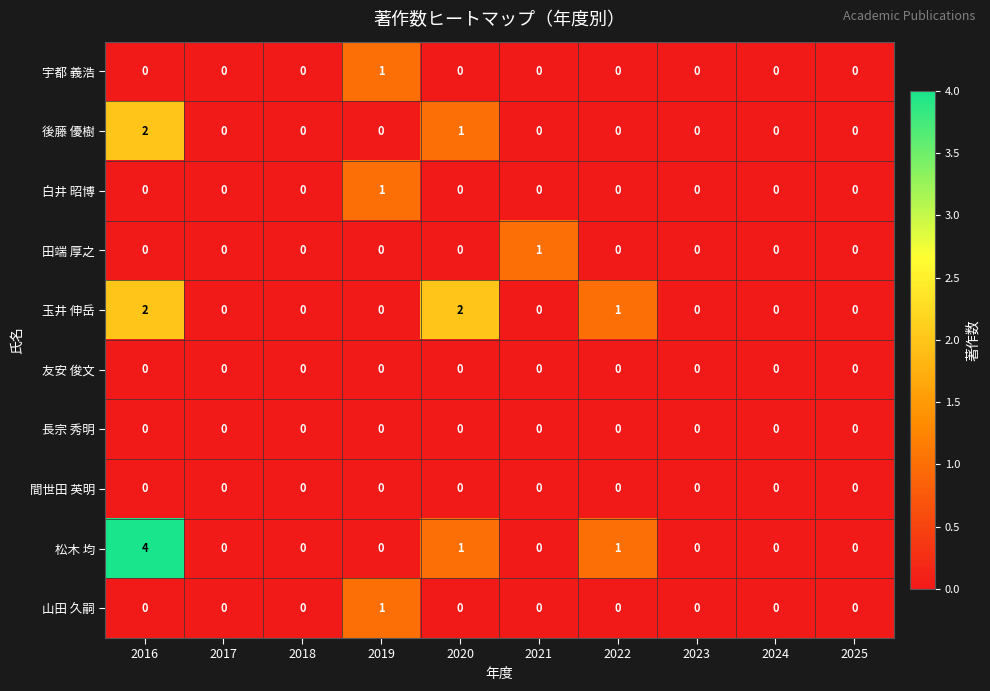

The value of 長宗 秀明 at 2021 is 0. True or false?

True